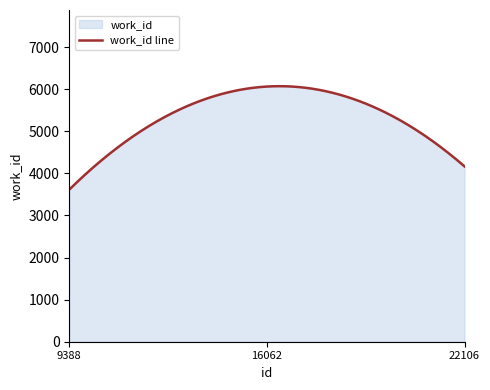

What is the smallest value displayed?

3615.0